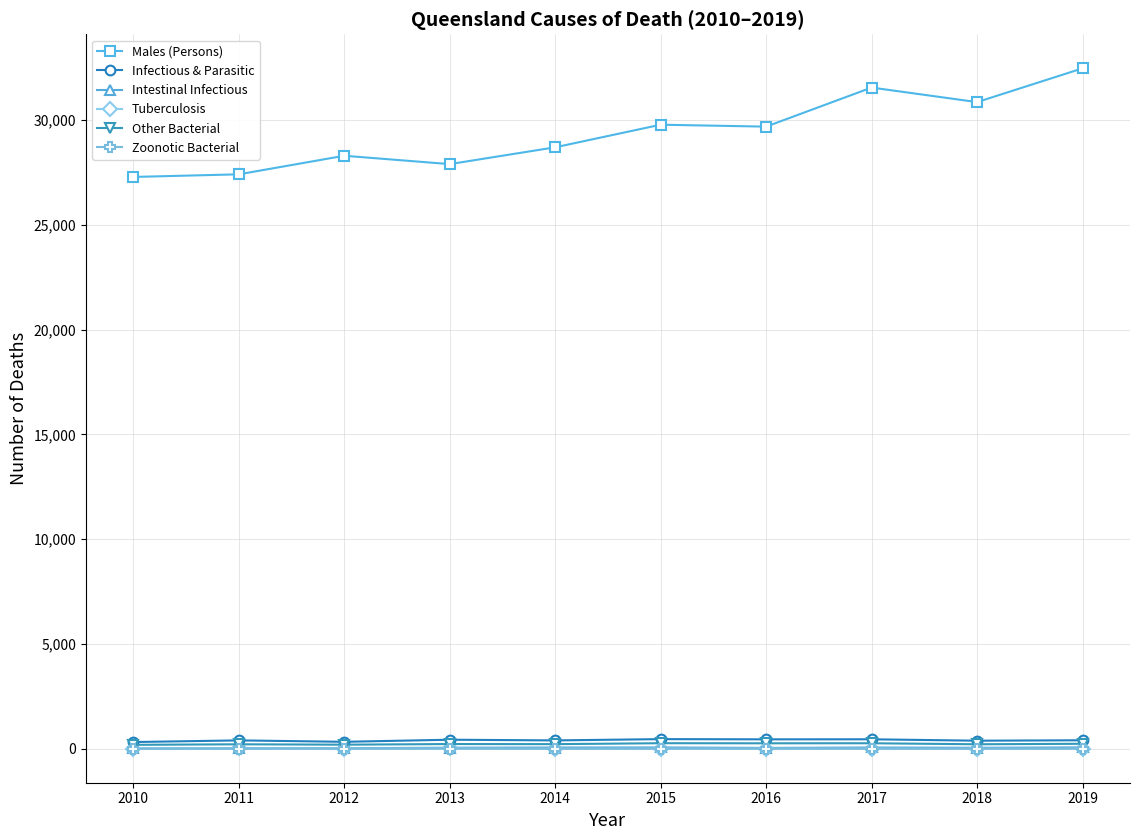

True or false: Other Bacterial has more than 0 interior local peaks.

True